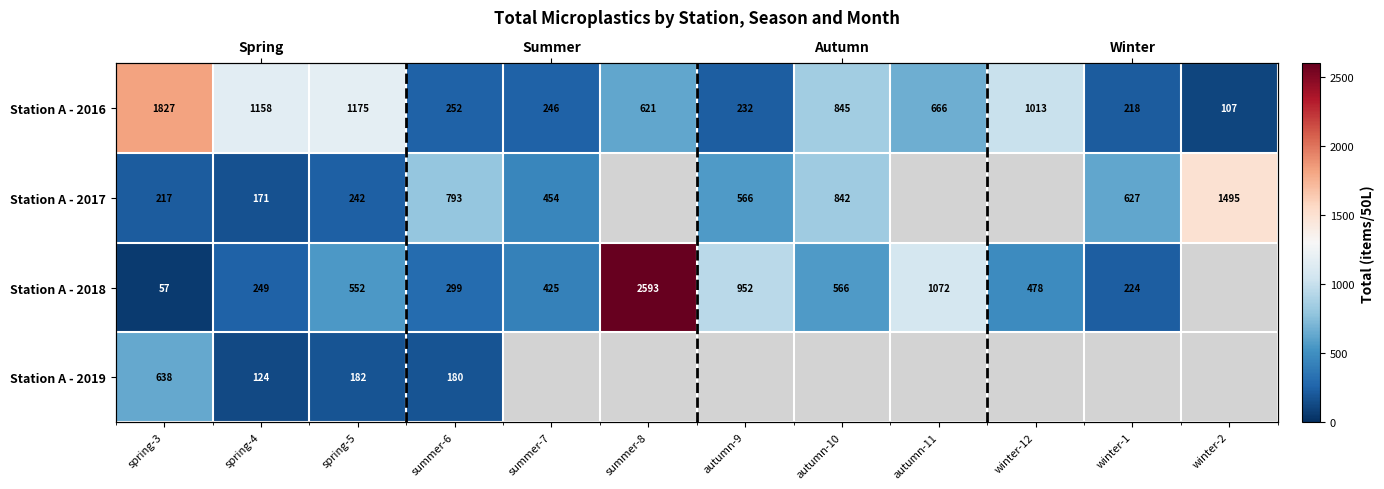

What value does the Station A - 2016 series have at autumn-9?

232.0